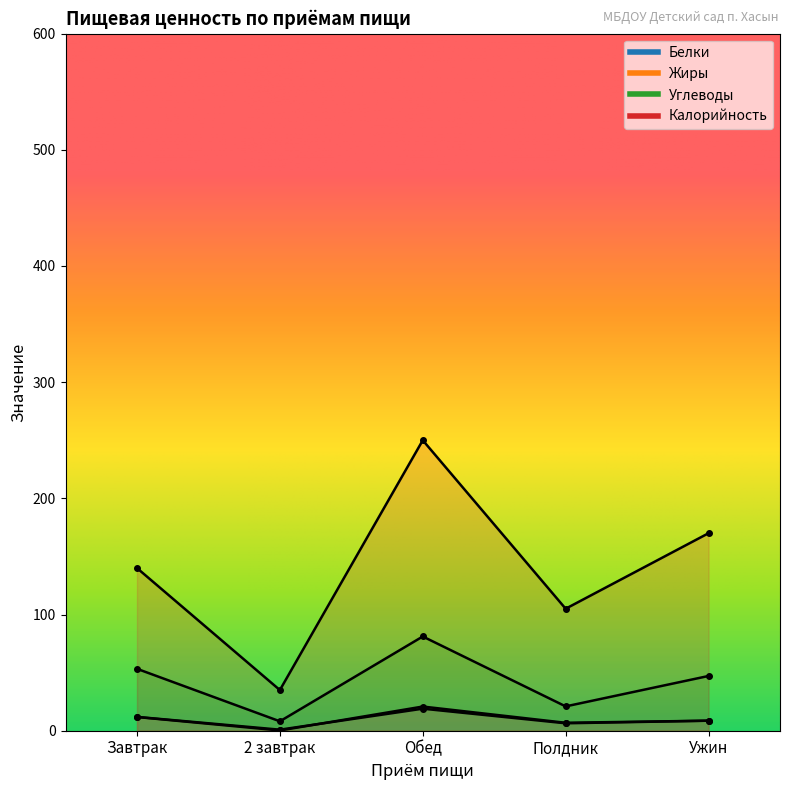

What is the label of the 4th point from the right?

2 завтрак